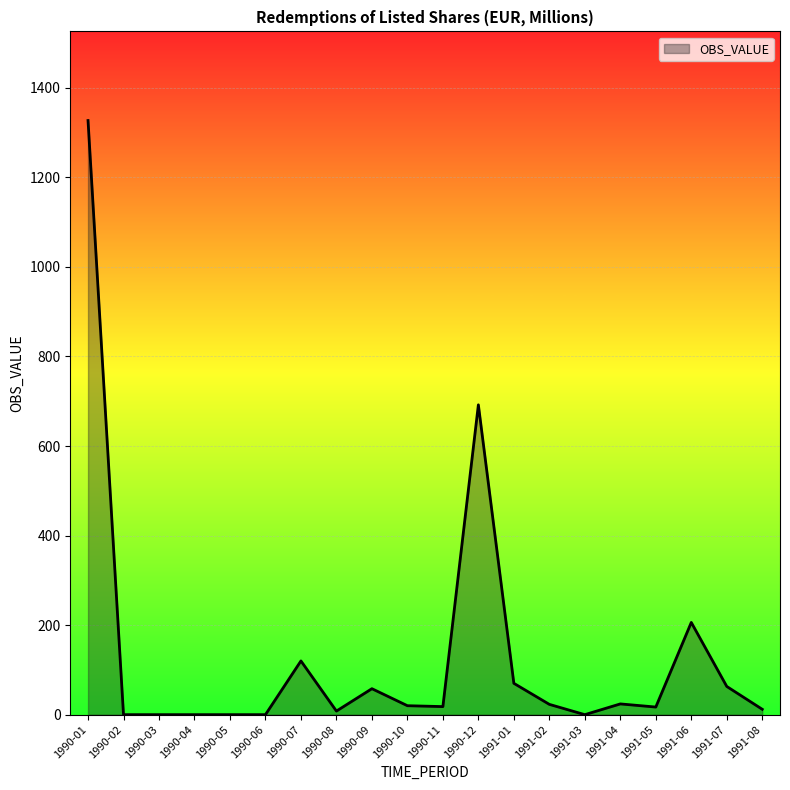

At which label does the data first exceed 20?

1990-01